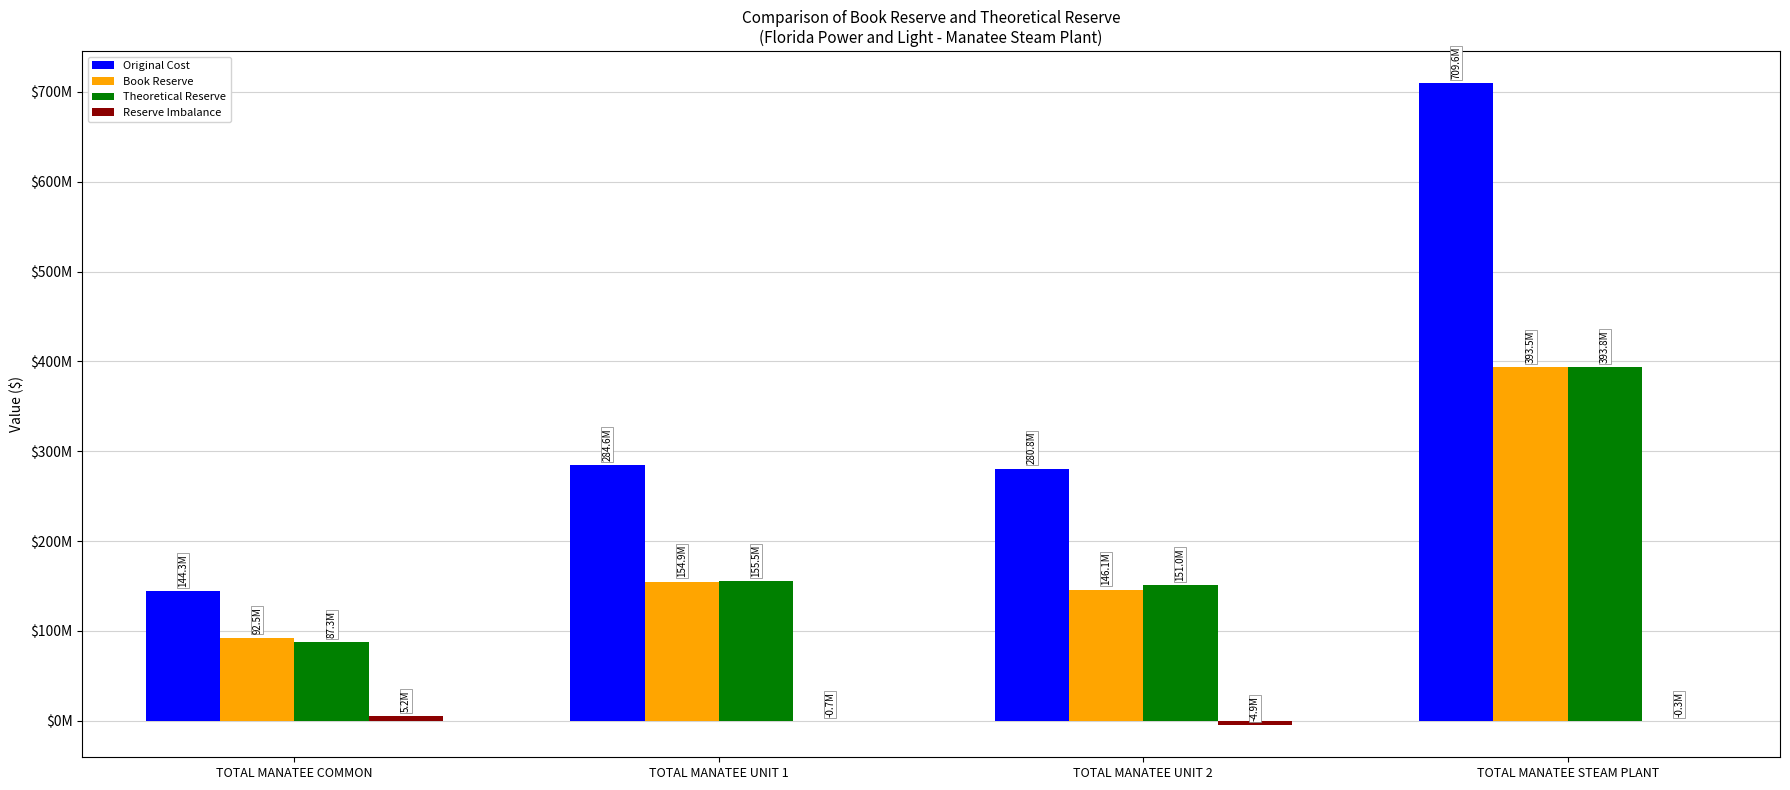

The value of Theoretical Reserve at TOTAL MANATEE UNIT 2 is 228509959.4. True or false?

False